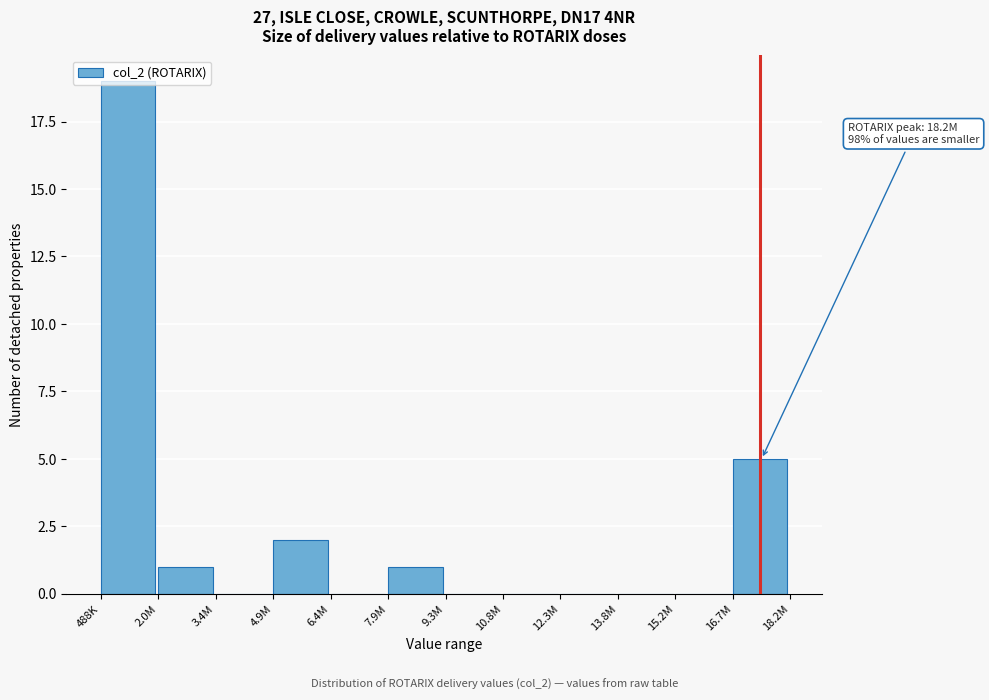

True or false: the data shows 0 at 15.2M.

True